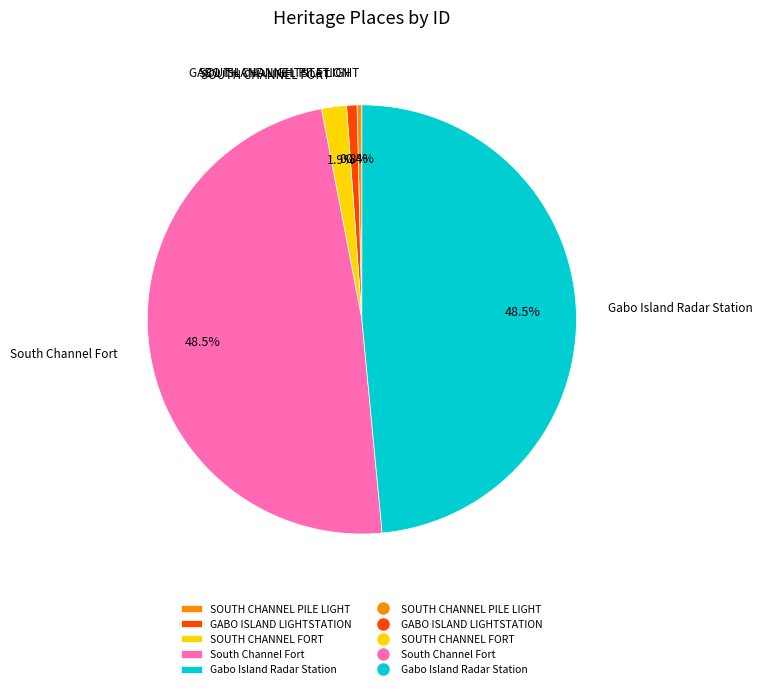

How many segments does this pie chart have?

5